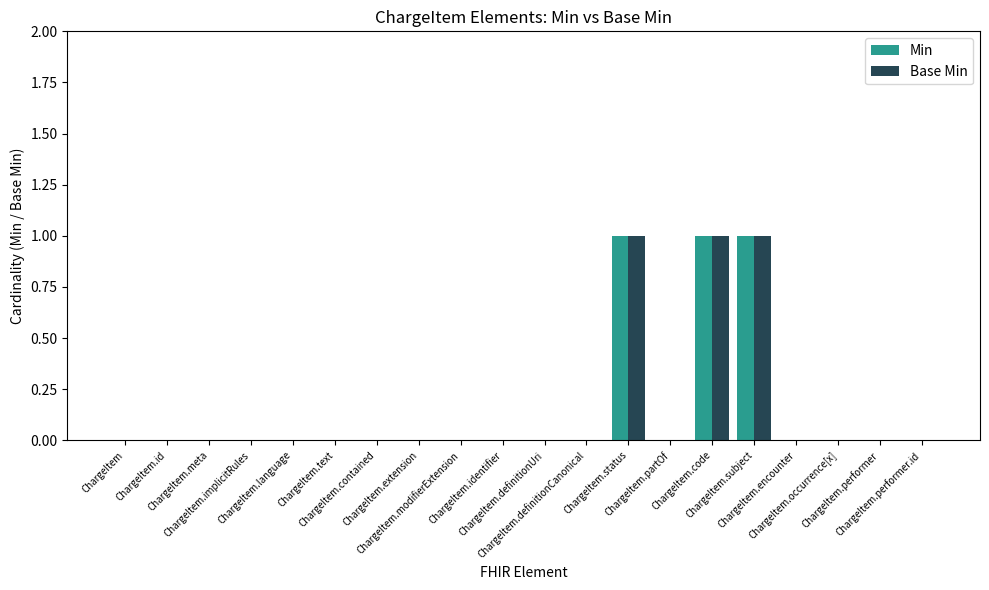

What is the sum of all Min values?

3